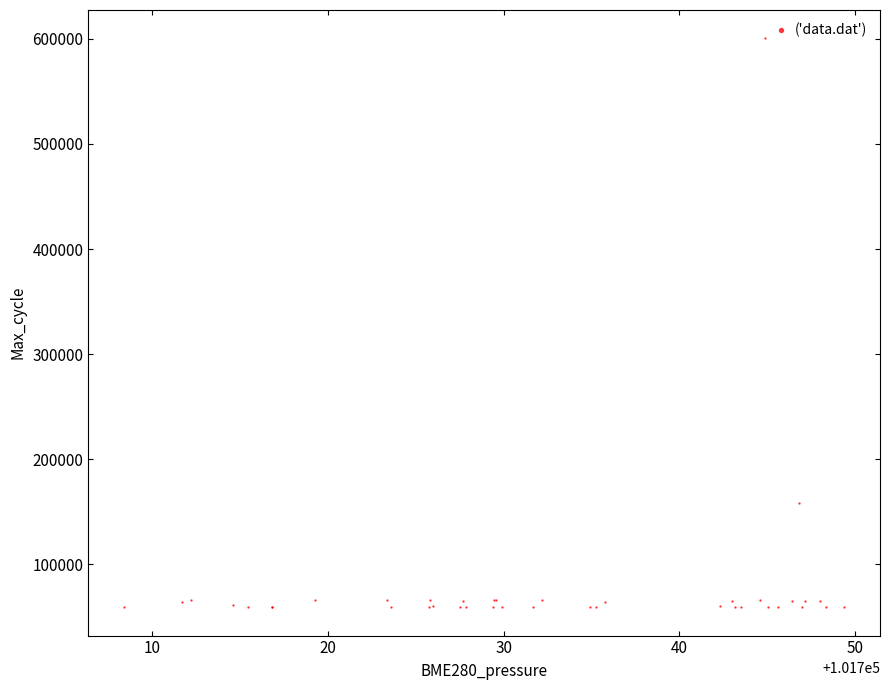

What Y value in the scatter plot is closest to 329827?

158389